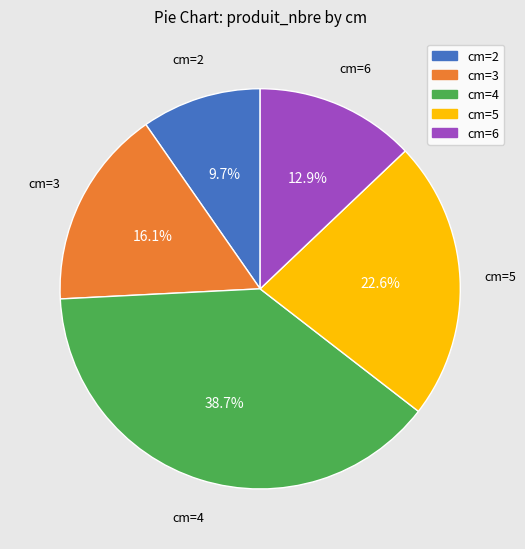

How many segments does this pie chart have?

5